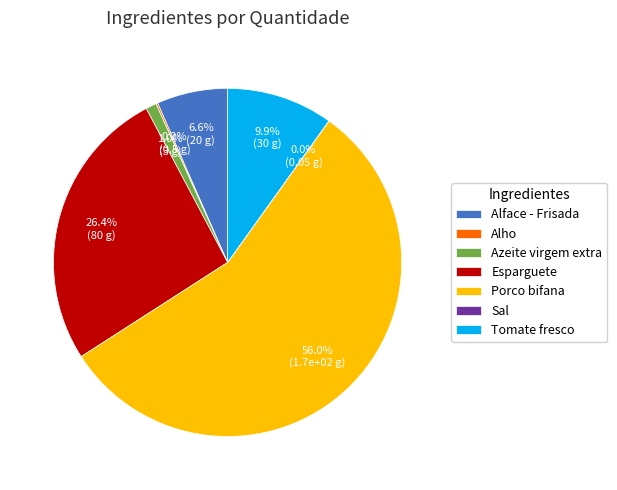

Which slice represents more than half of the pie?

Porco bifana